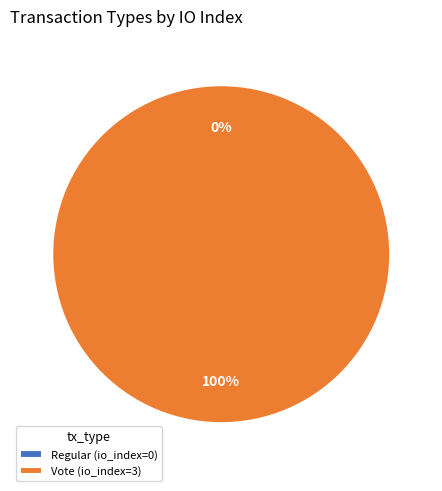

What percentage do Regular and Vote together represent?

100.0%